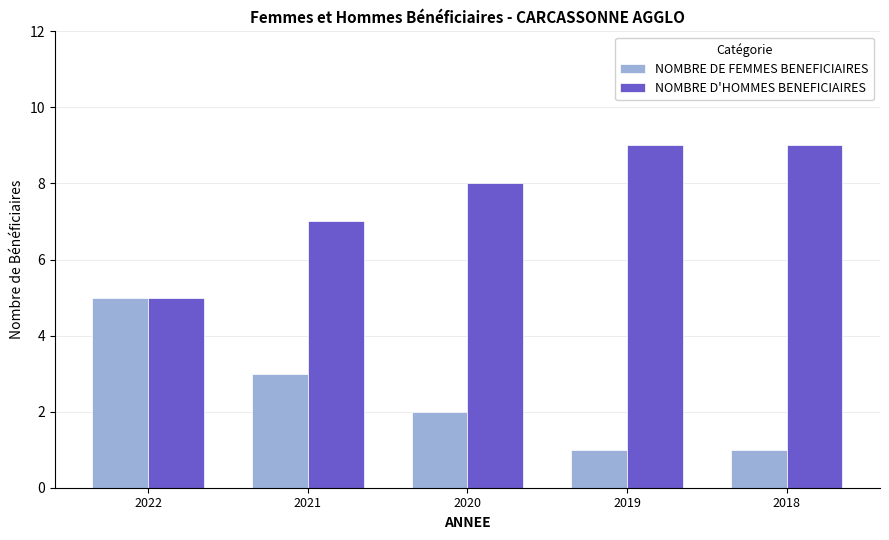

What is the value of the NOMBRE DE FEMMES BENEFICIAIRES bar at the 4th from the left?

1